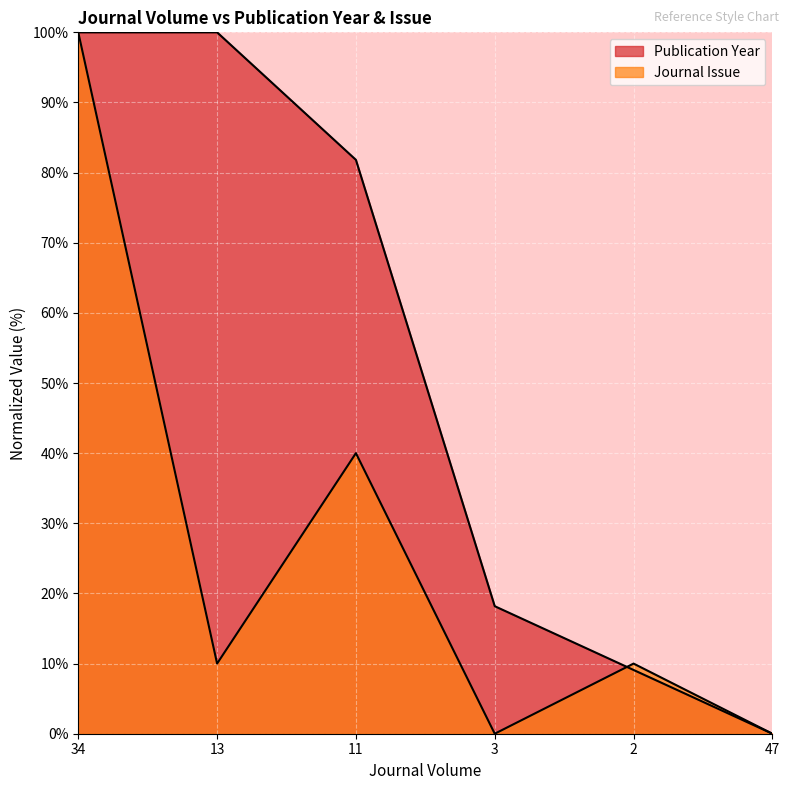

List the series in order of their overall mean, highest first.

Publication Year, Journal Issue